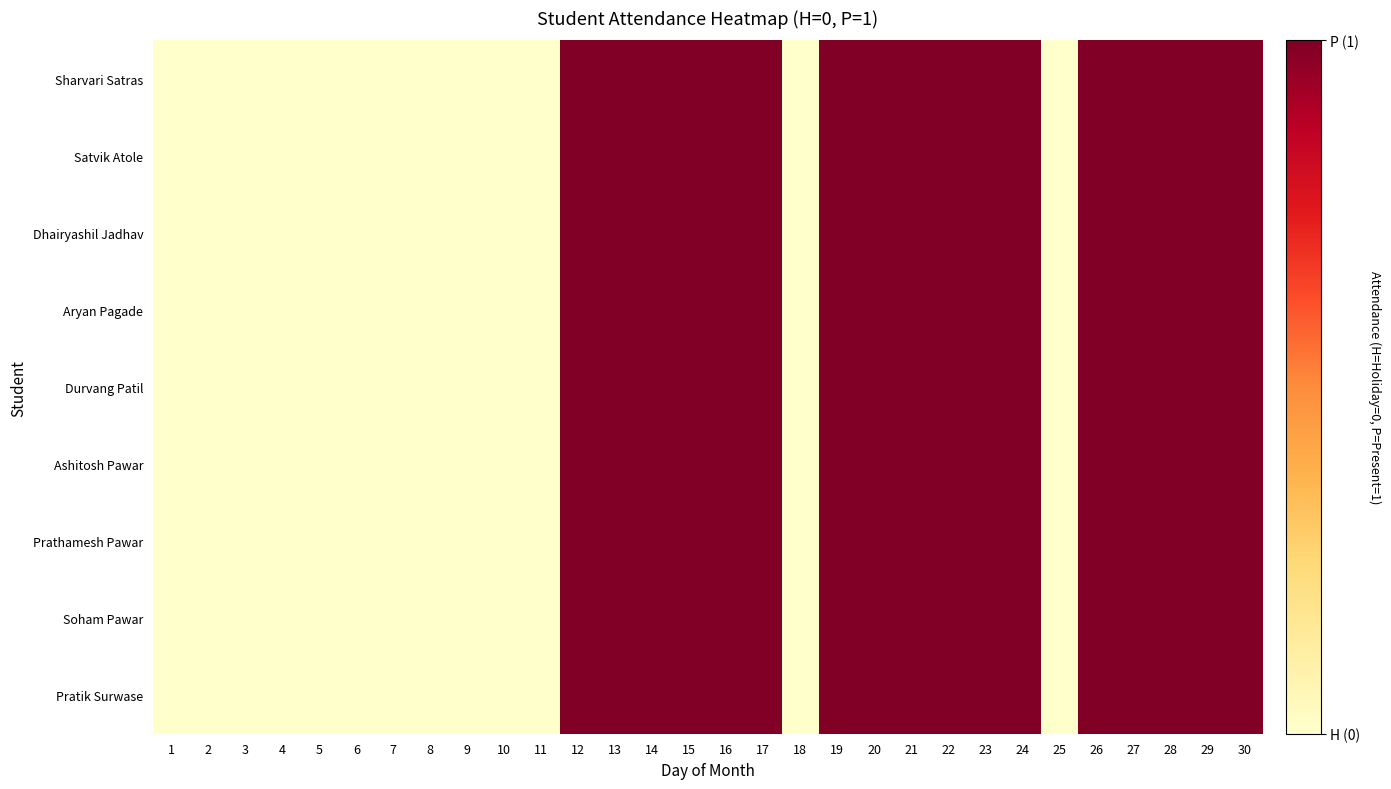

Between 14 and 20, which series saw the biggest shift?

Sharvari Satras